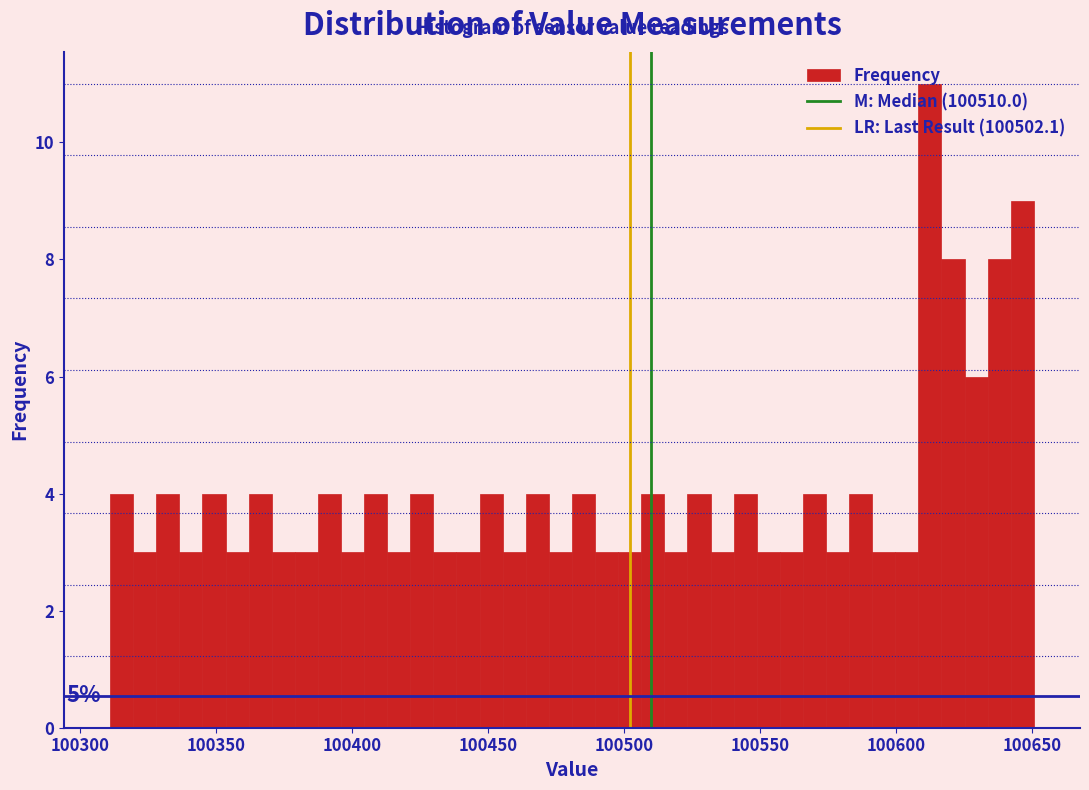

Read against the x-axis, roughly where is the centre of the tallest bar?

100610